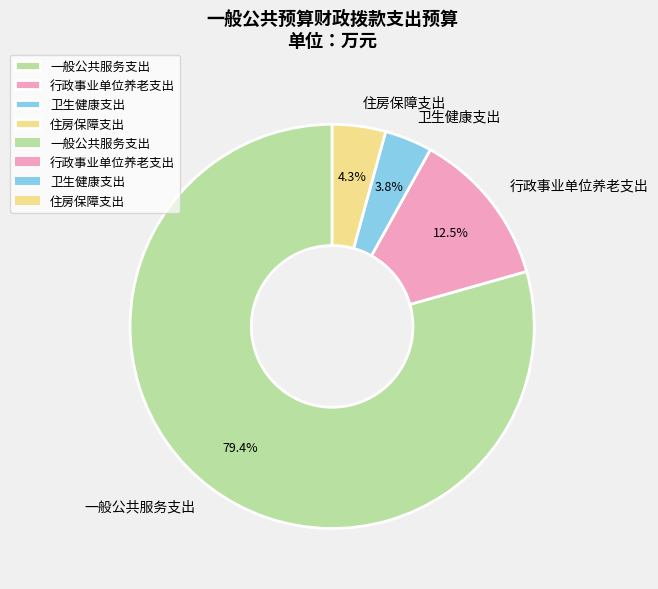

What percentage is the 住房保障支出 slice, to the nearest percent?

4%